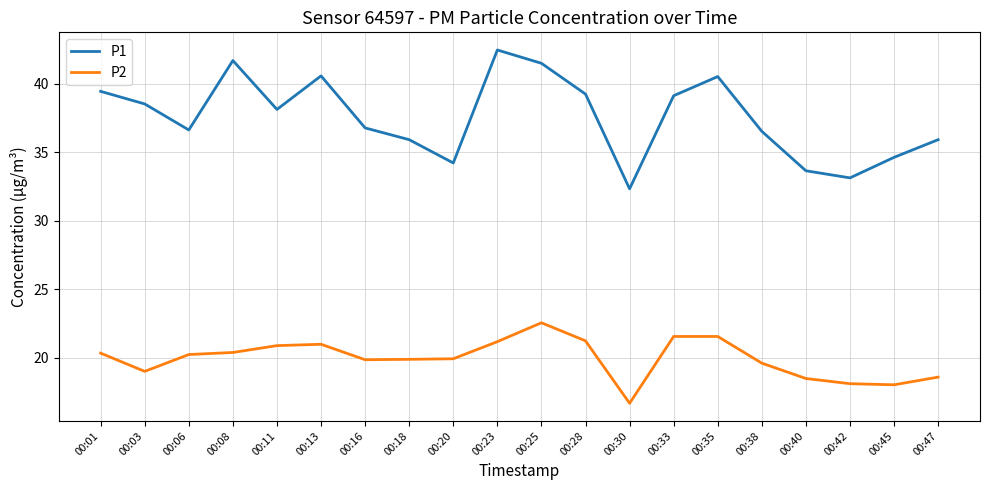

What is the average value of the P2 series?

19.9